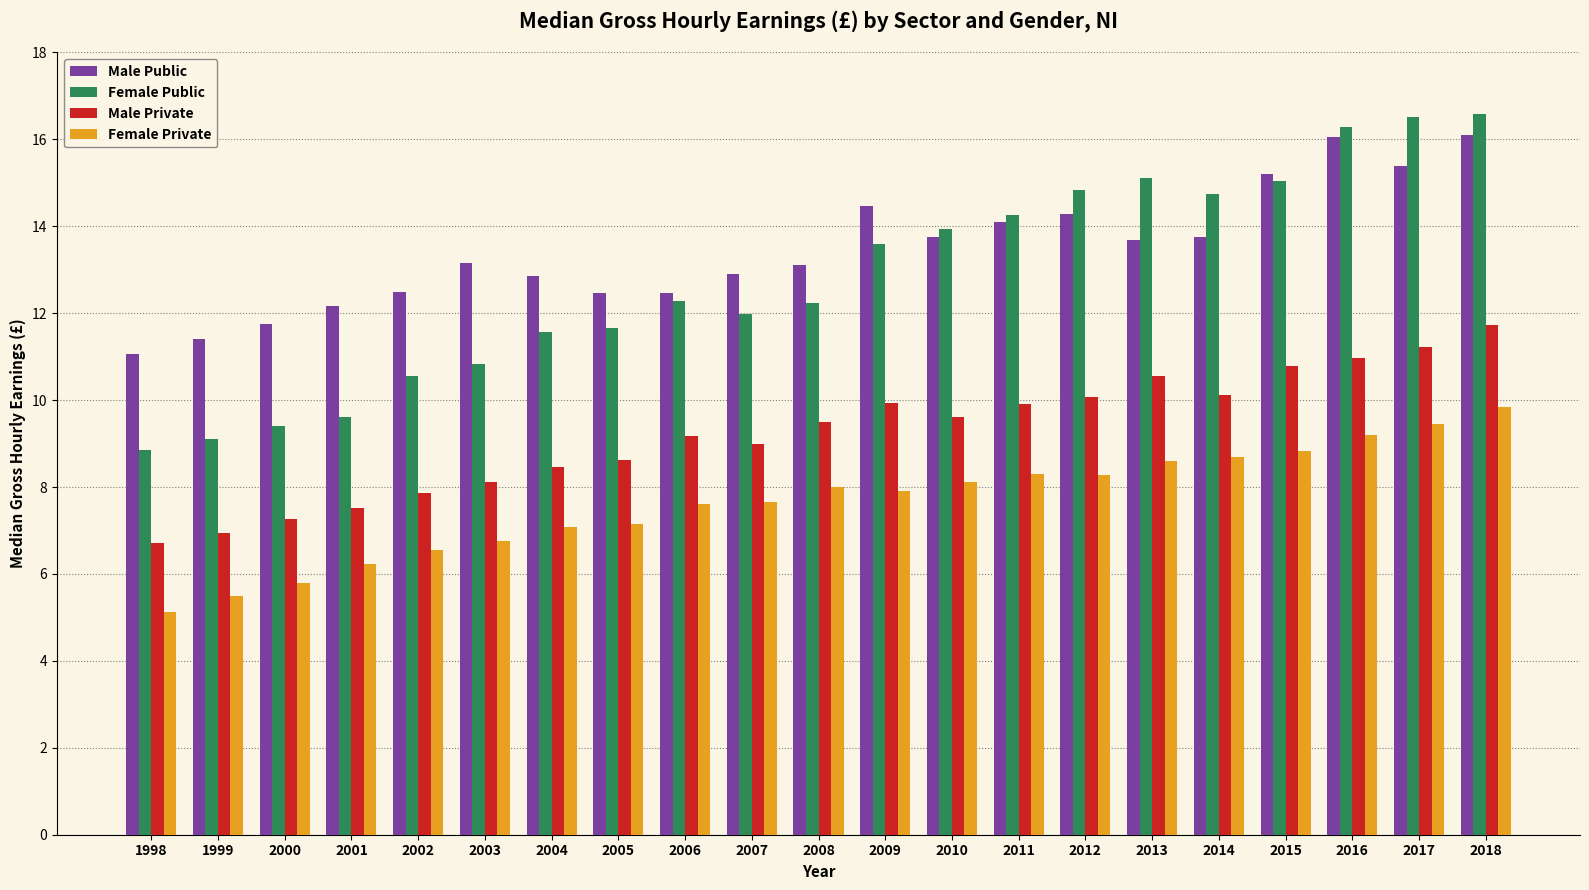

How many categories are shown in the chart?

21